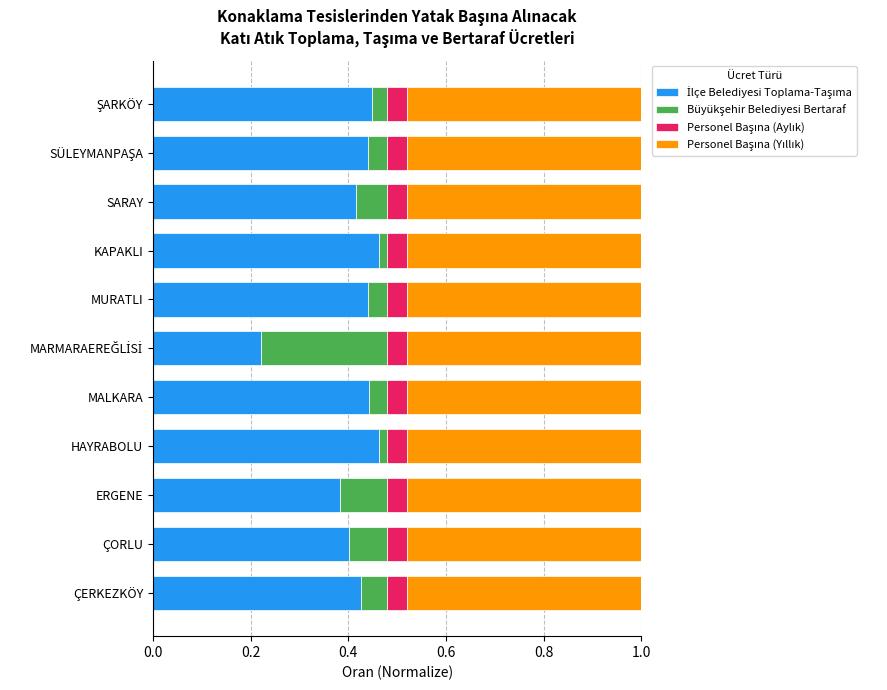

How many series are shown in this chart?

4